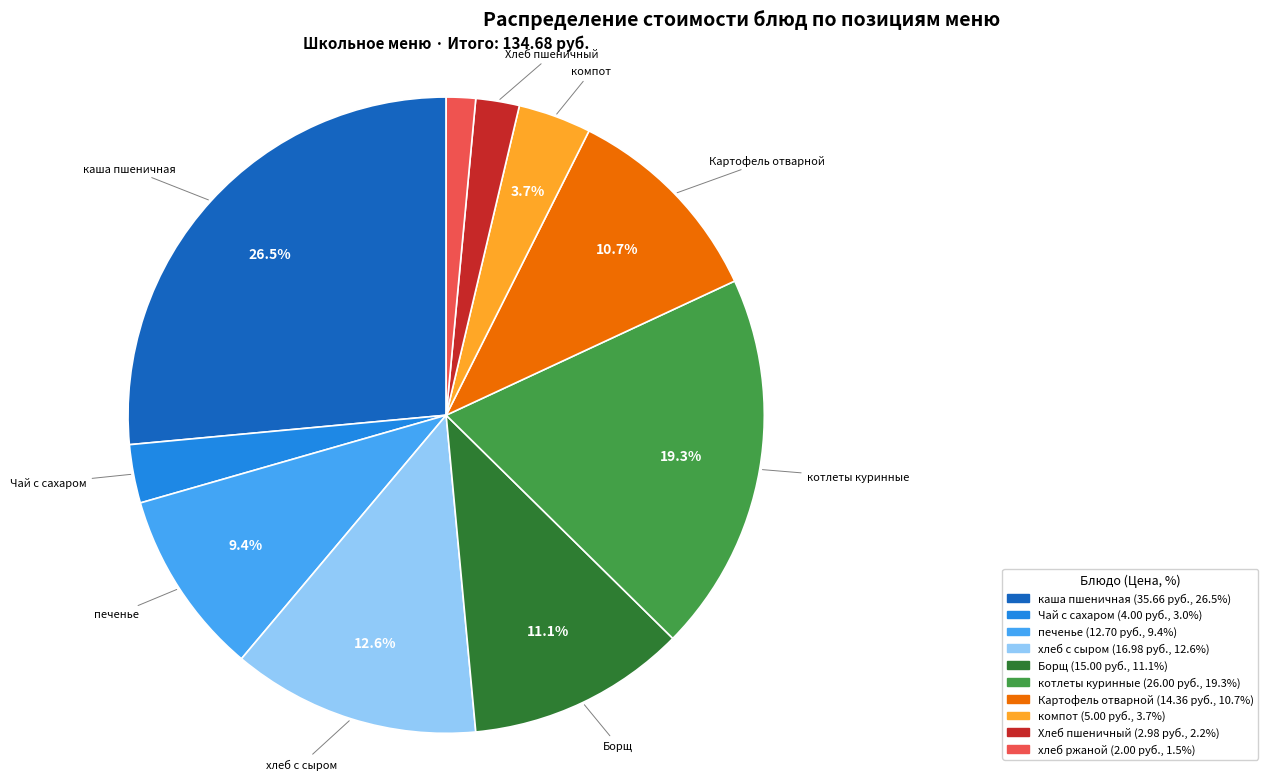

Which category has the smallest portion of the pie?

хлеб ржаной